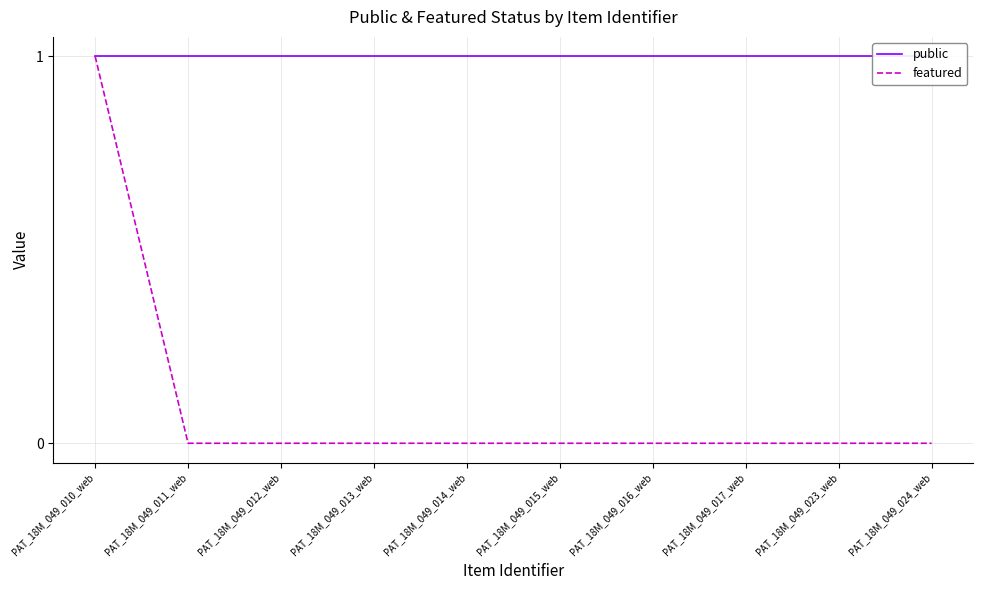

Which series has the largest range (max minus min)?

featured